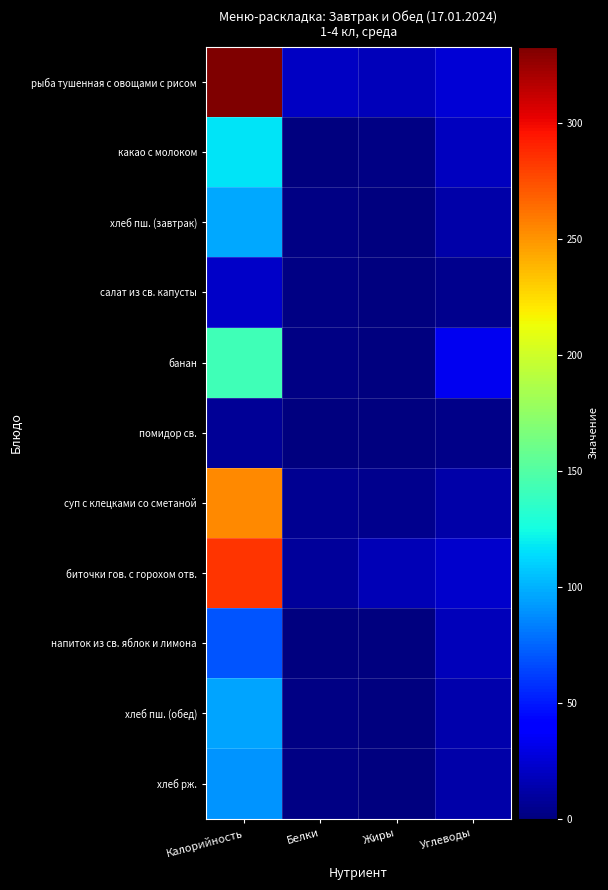

Which series changed the most between Белки and Углеводы?

банан